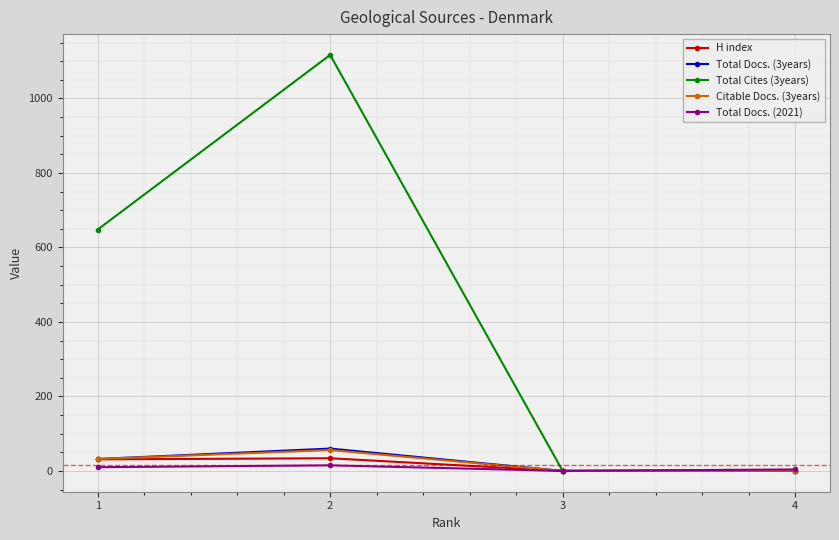

Is this an area chart (filled region under the line)?

No